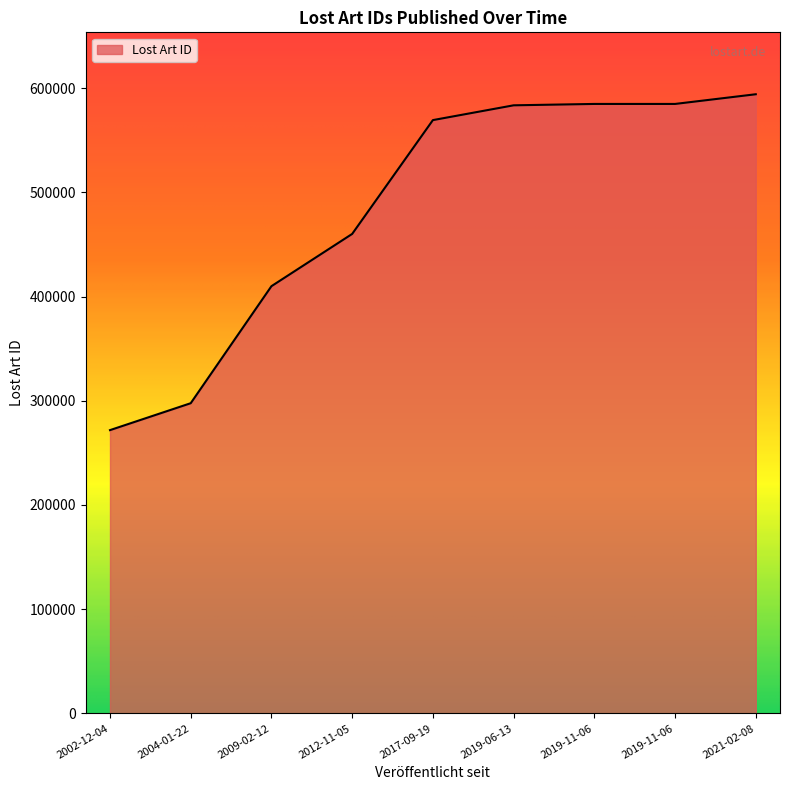

What is the difference between the values at 2019-06-13 and 2019-11-06?

1322